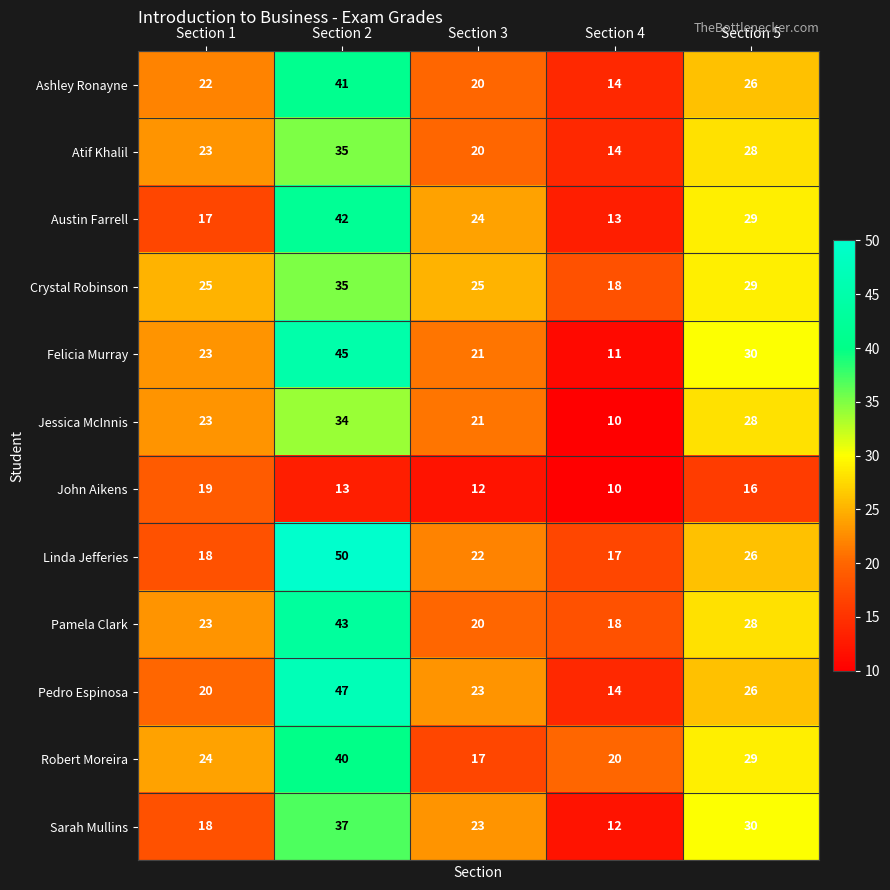

How many series are shown in this chart?

12